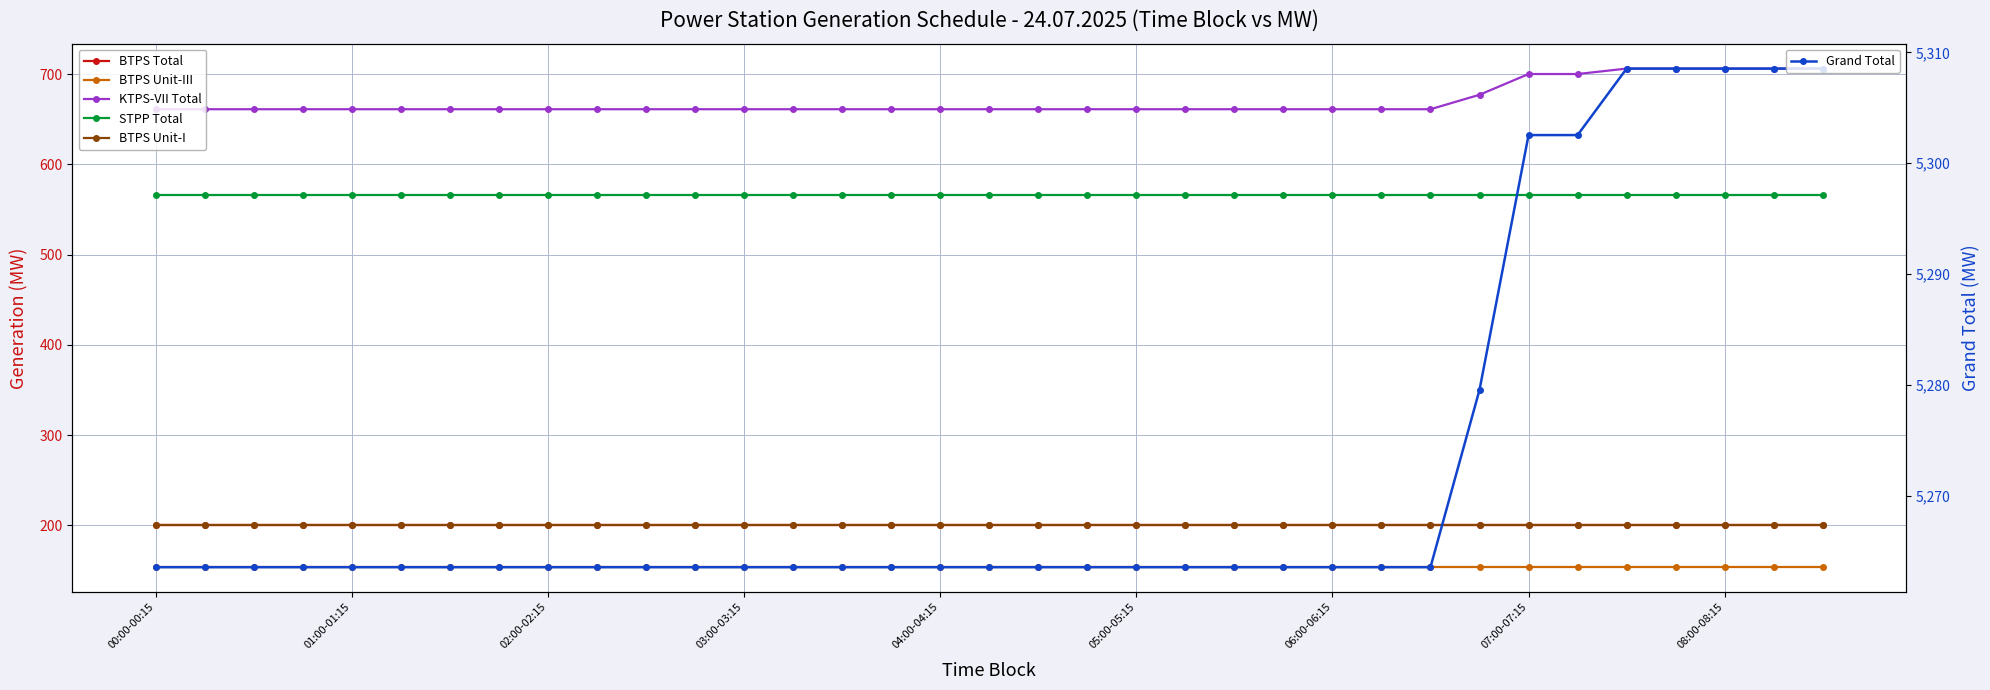

What is the highest value of the KTPS-VII Total series?

706.0